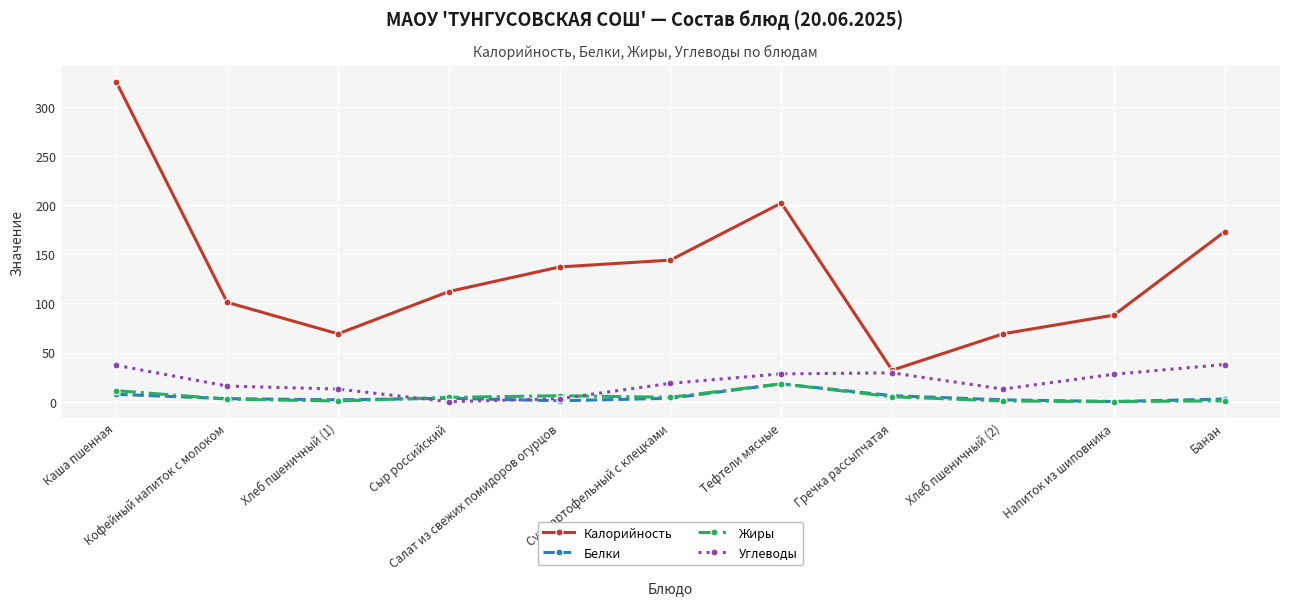

True or false: Калорийность and Жиры intersect in this chart.

False